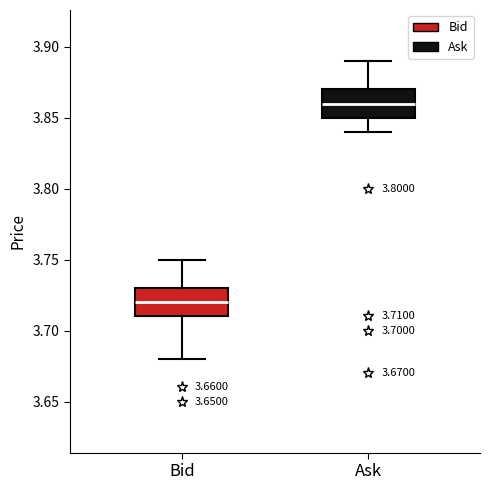

Which box has the lowest median line?

Bid